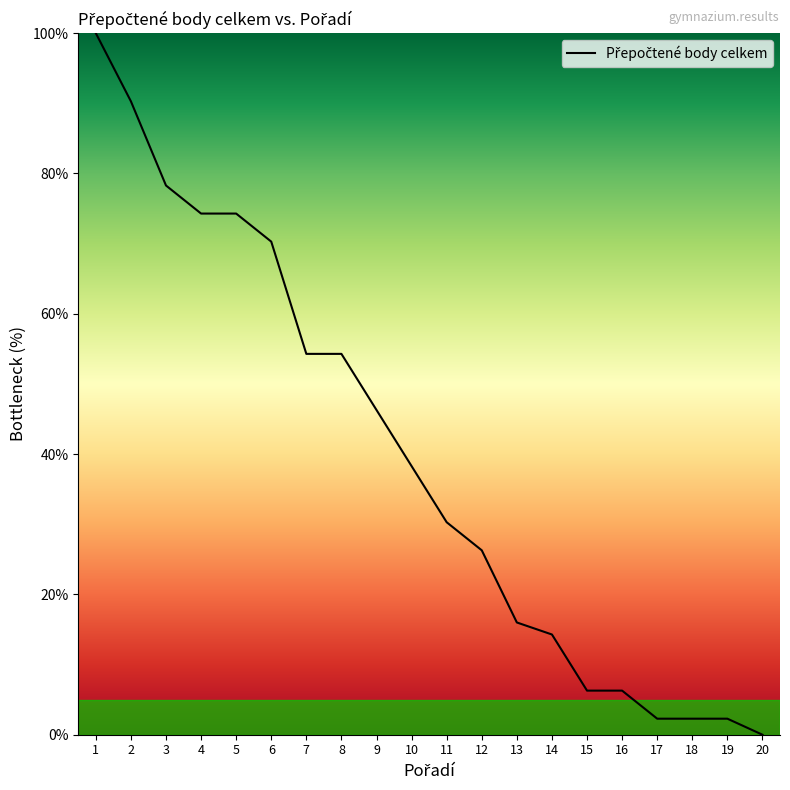

Does the chart display data point markers on the line(s)?

No